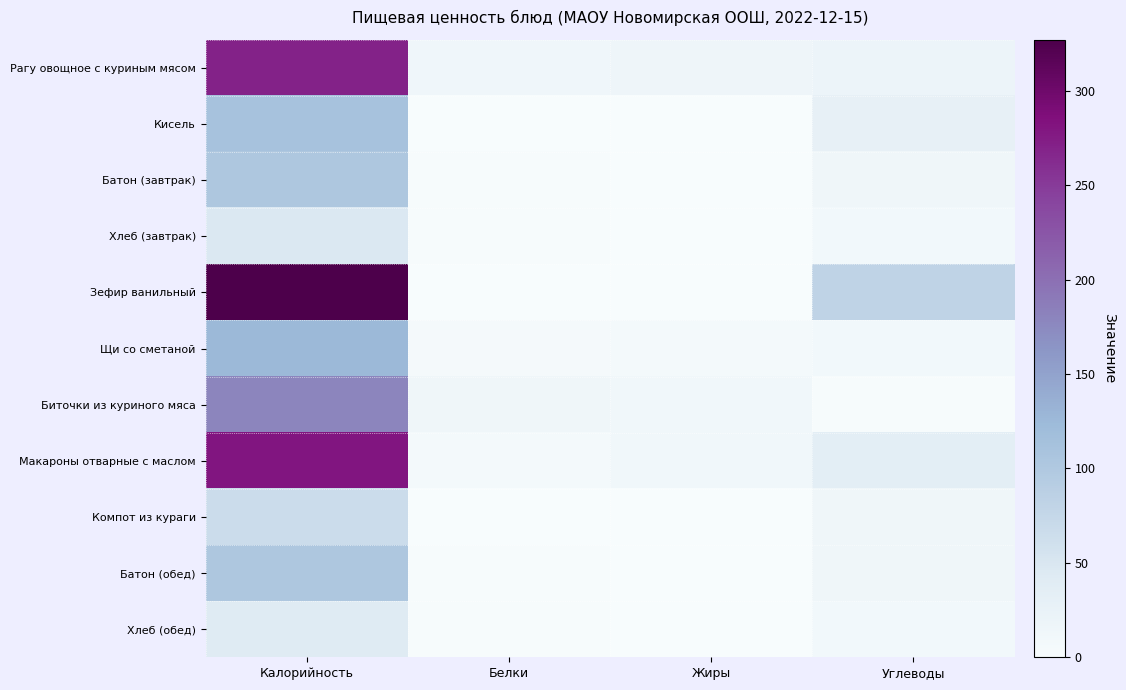

Which series has the largest range (max minus min)?

Зефир ванильный